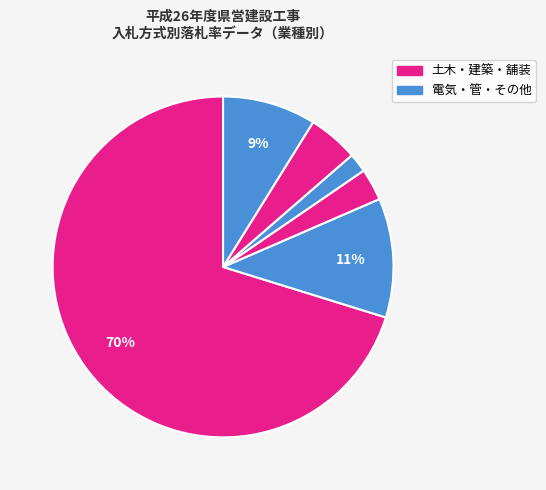

Count the number of slices in the pie.

6